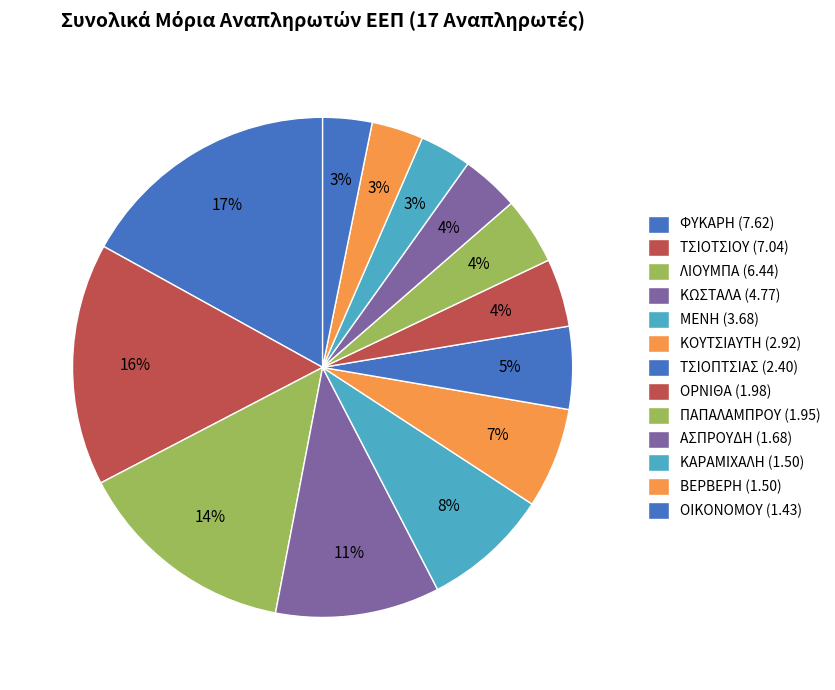

Is it true that ΛΙΟΥΜΠΑ is 14% of the pie?

True